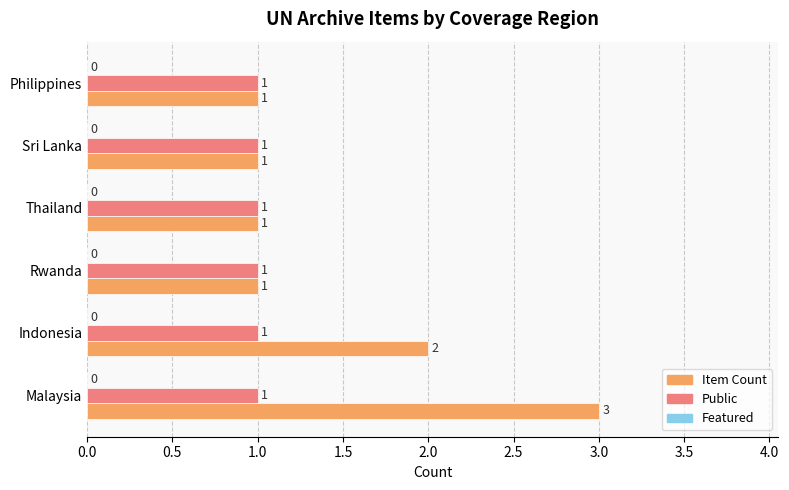

At which category does the chart reach its peak across all series?

Malaysia